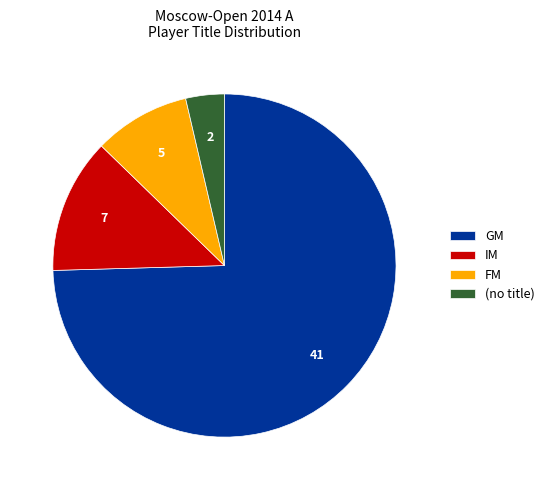

Is it true that IM is 1% of the pie?

False